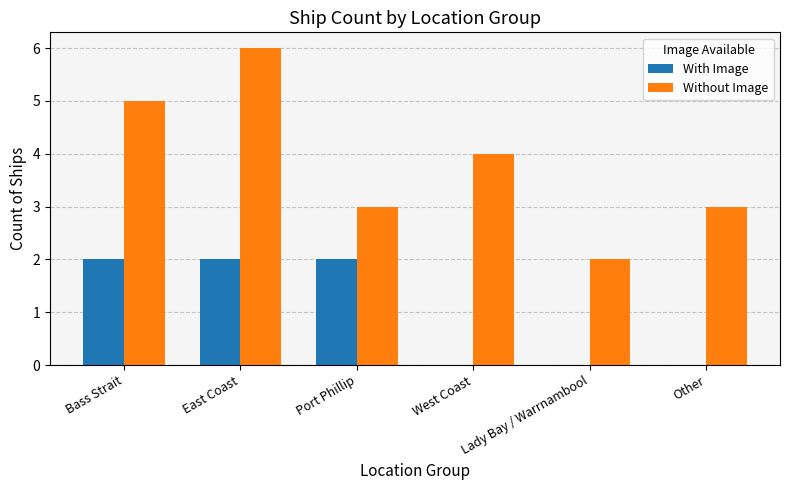

How many groups of bars are there?

6